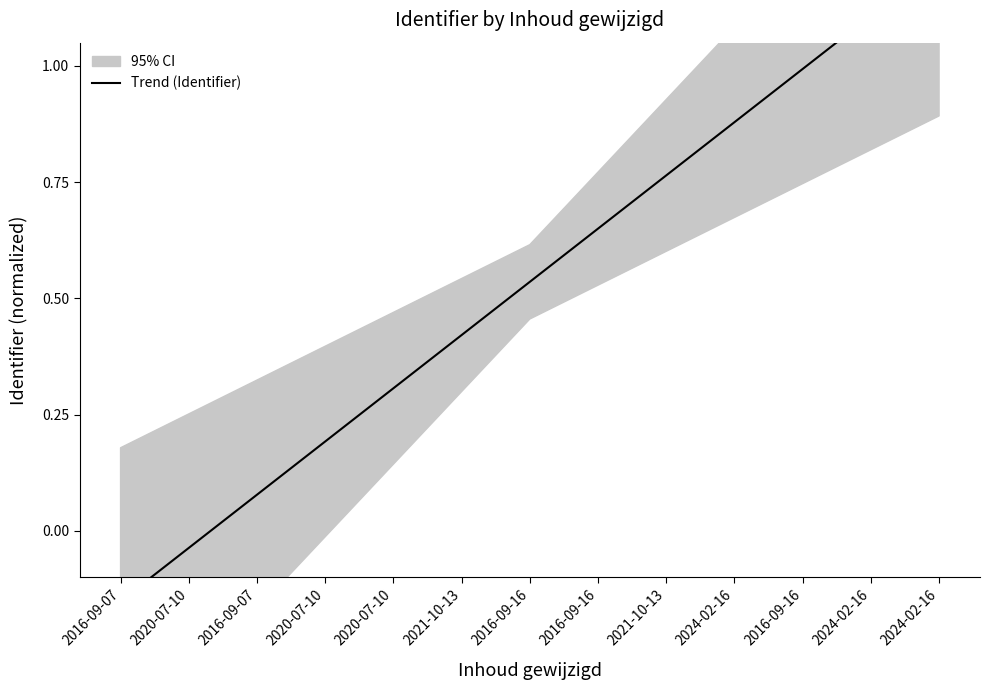

Does the chart have visible grid lines?

No